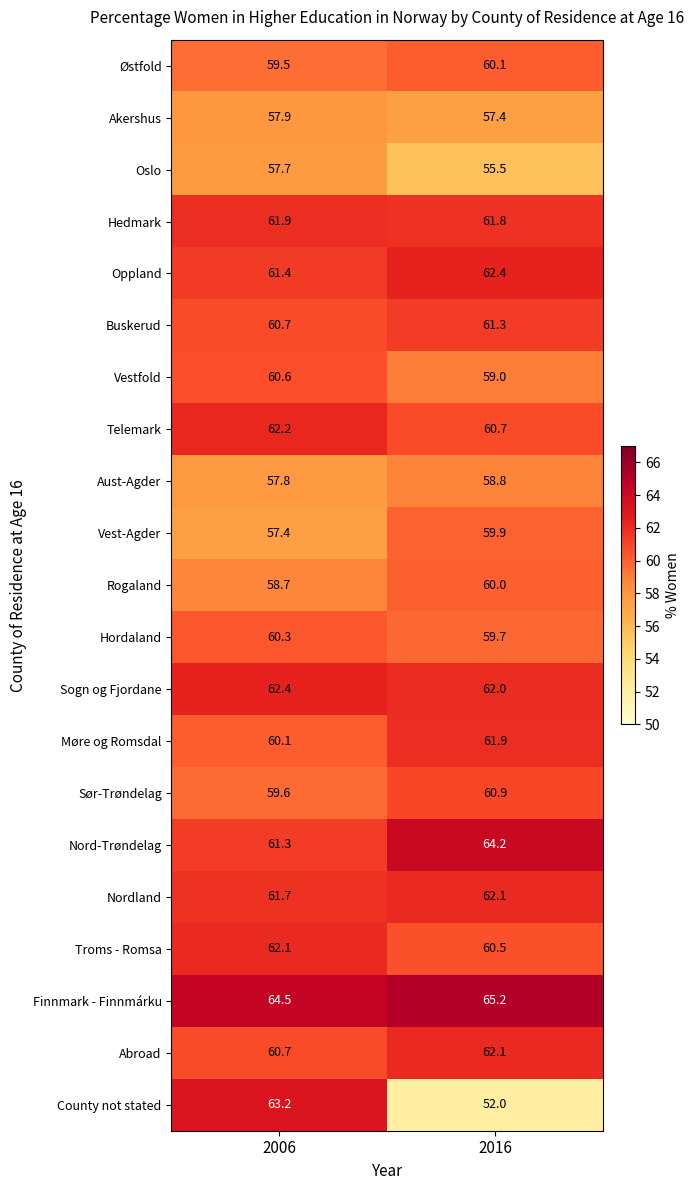

Rank the categories by Hedmark value from highest to lowest.

2006, 2016